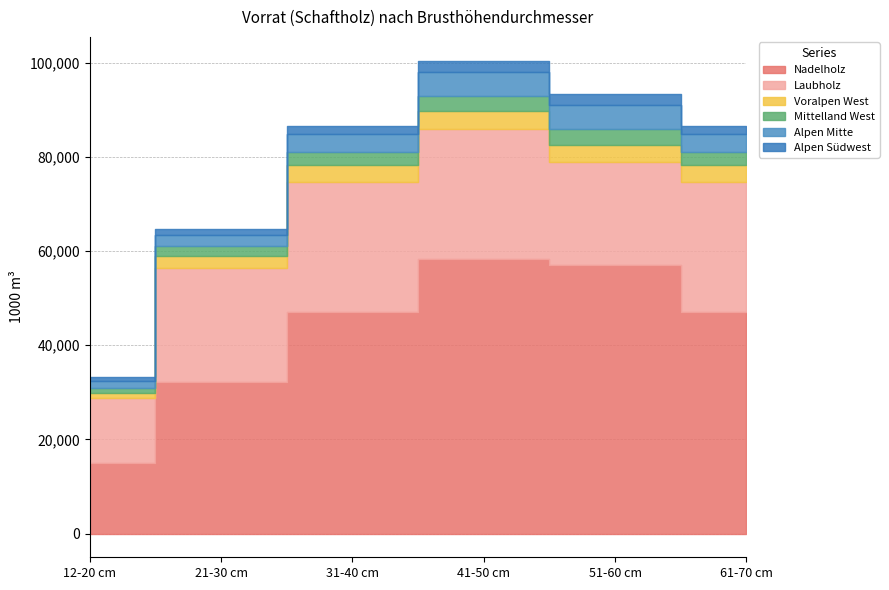

Count the number of data series in this chart.

6